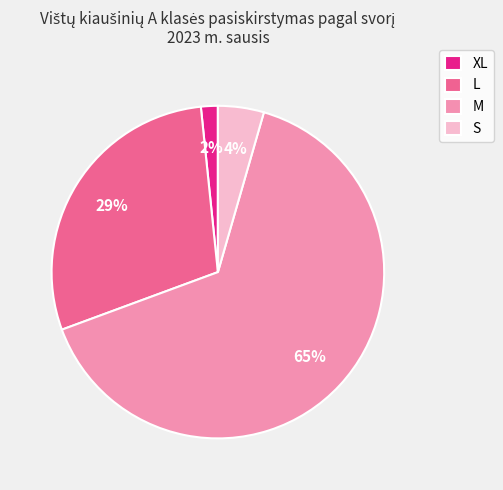

Is there any slice that represents more than half of the pie?

Yes